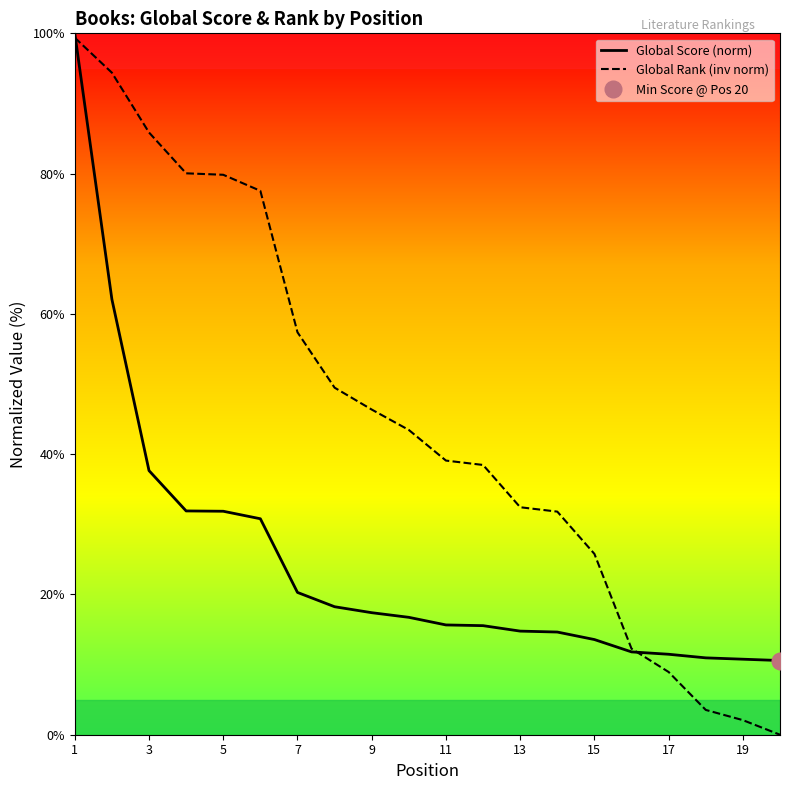

What is the highest value of the Global Score (norm) series?

100.0